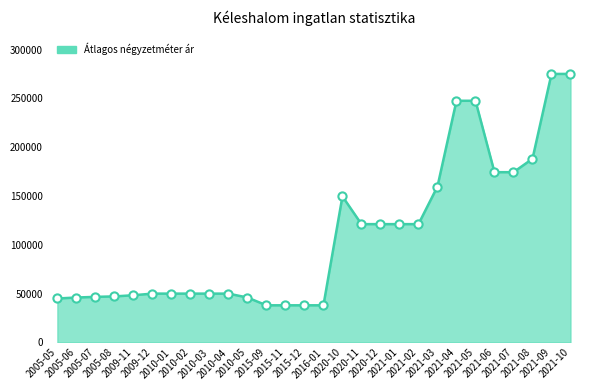

Which has a higher value, 2009-11 or 2005-05?

2009-11